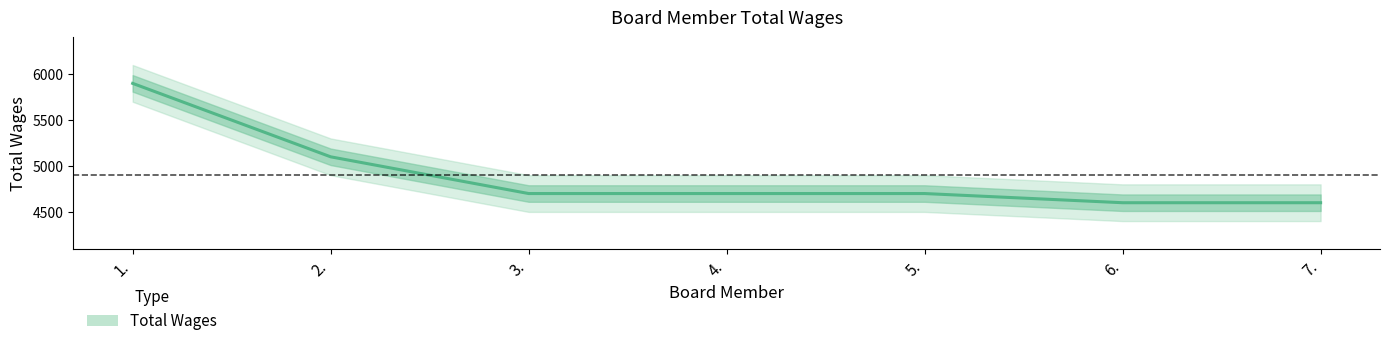

What is the sum of all values?

34300